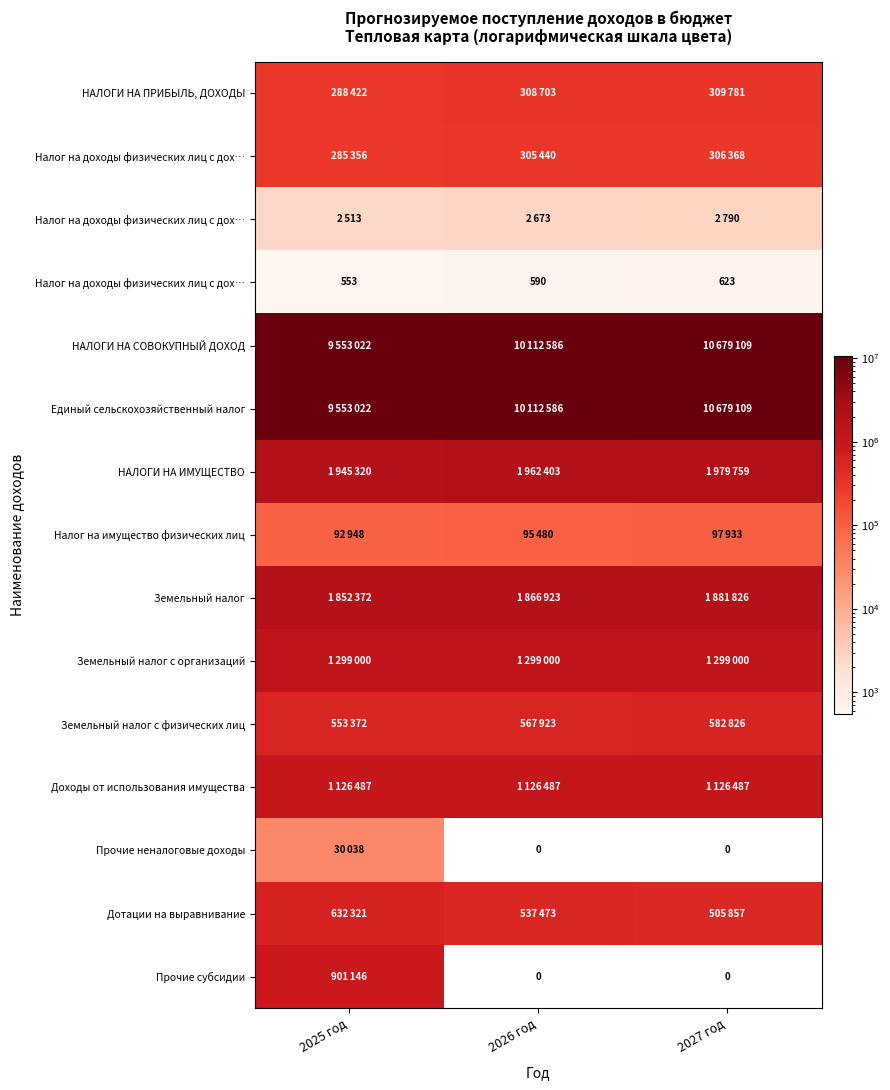

At how many categories does at least one series exceed 950173?

3